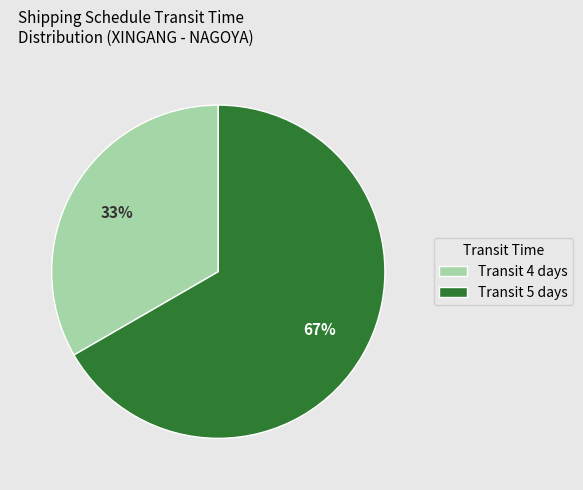

Do Transit 5 days and Transit 4 days together represent more than half of the pie?

Yes